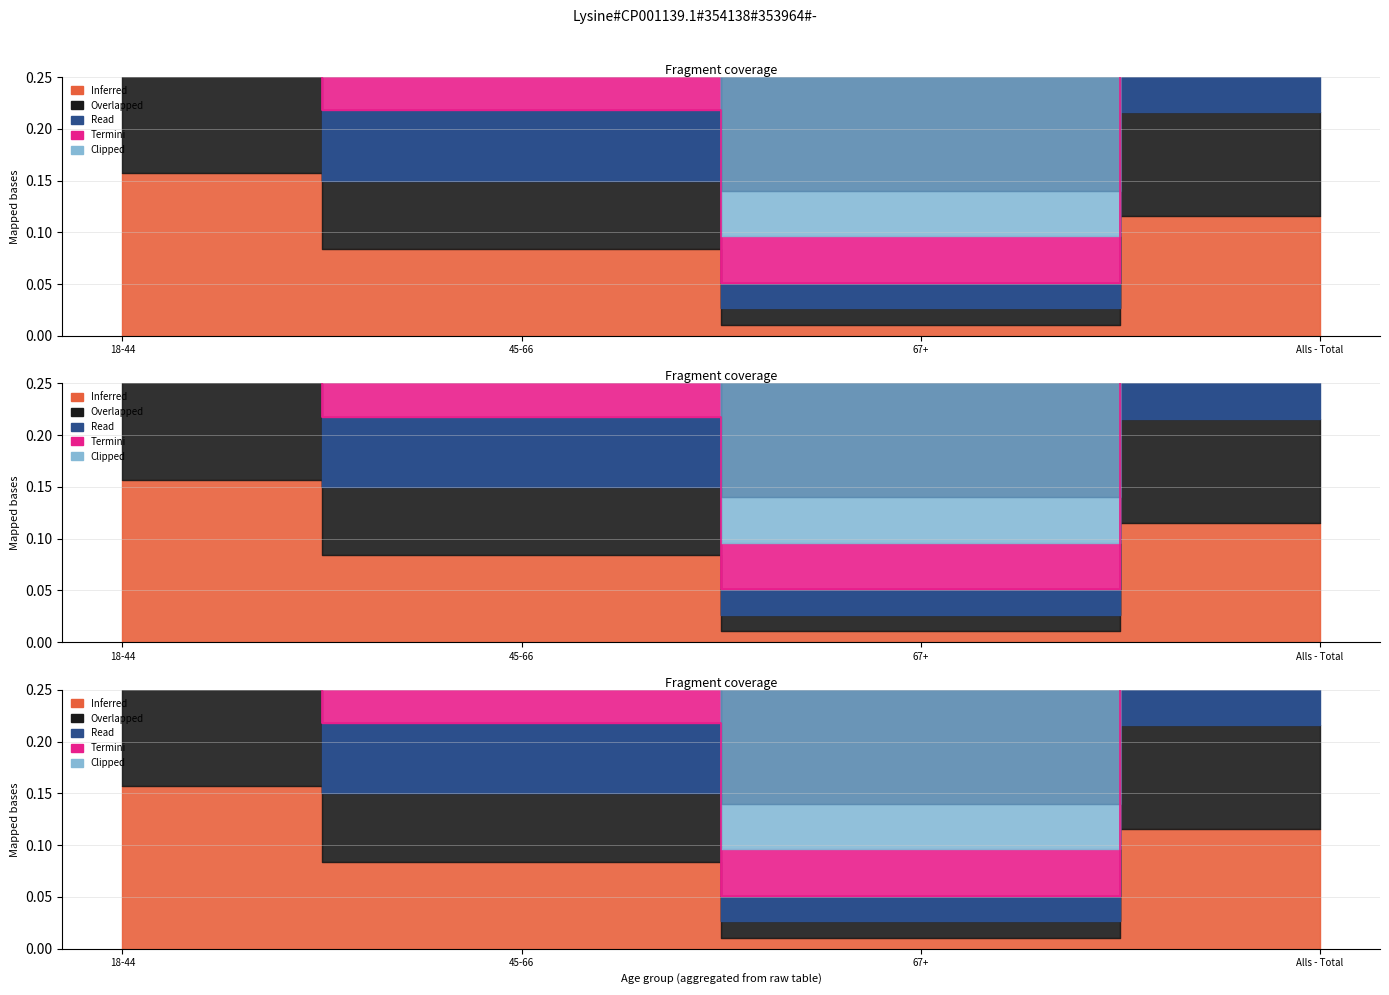

What is the label of the 2nd point from the right?

67+